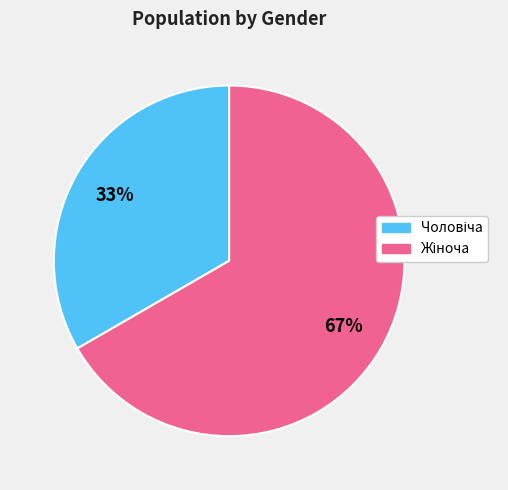

To the nearest percent, what is the average slice percentage?

50%